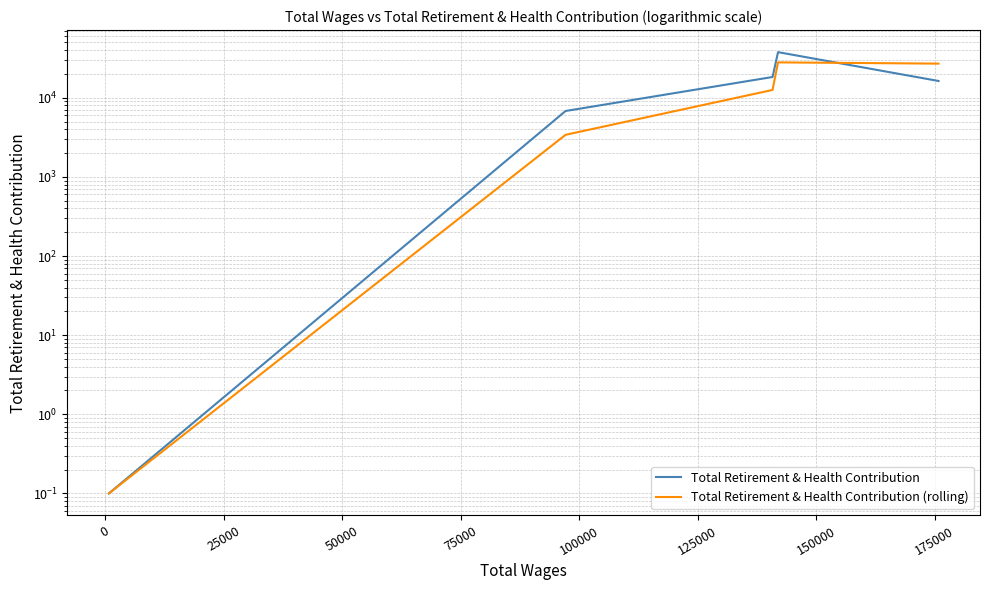

What is the lowest value of the Total Retirement & Health Contribution series?

0.1